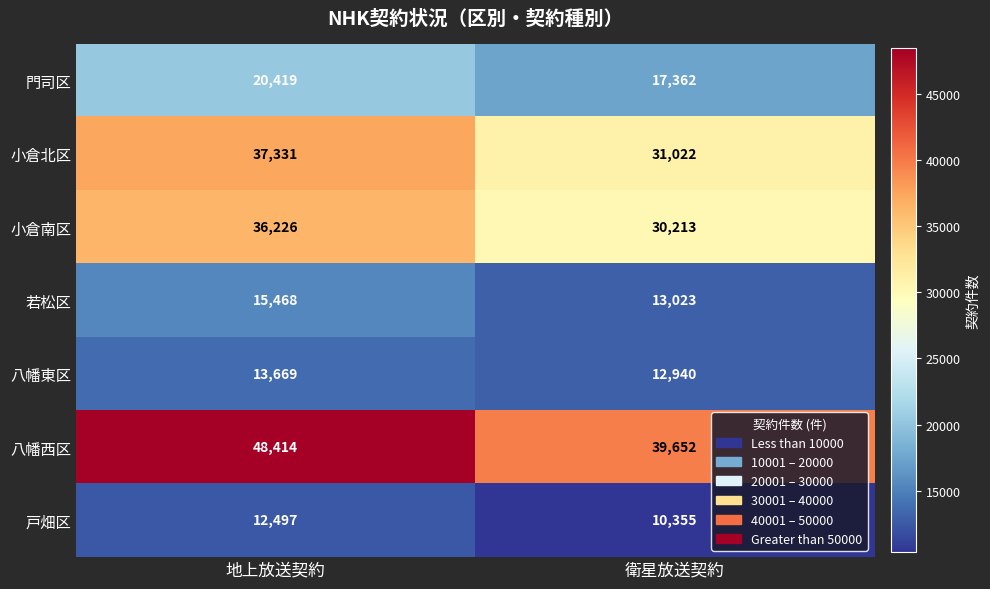

At how many categories does at least one series exceed 12309?

2